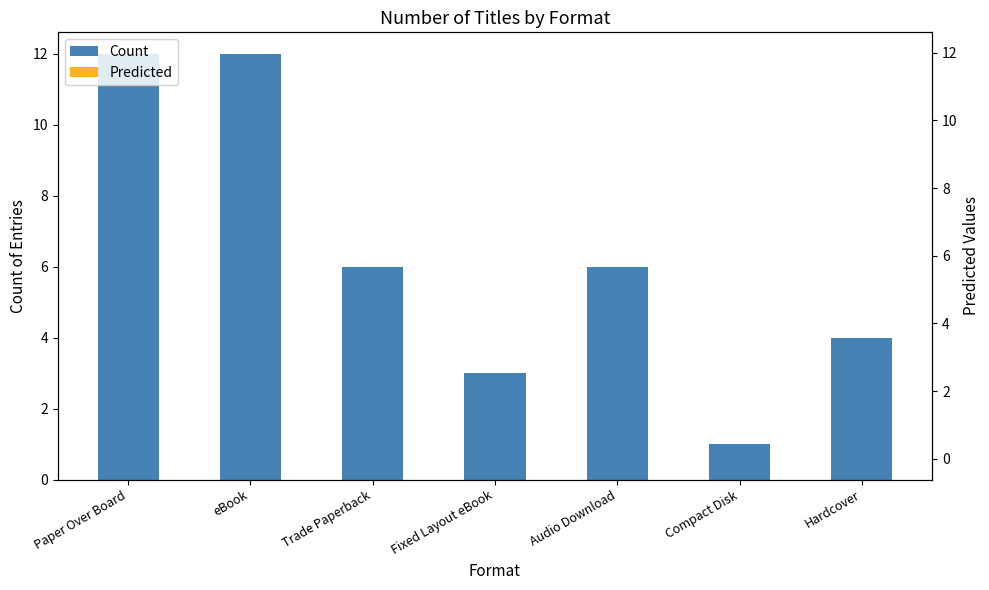

At which label does Count reach its peak?

Paper Over Board